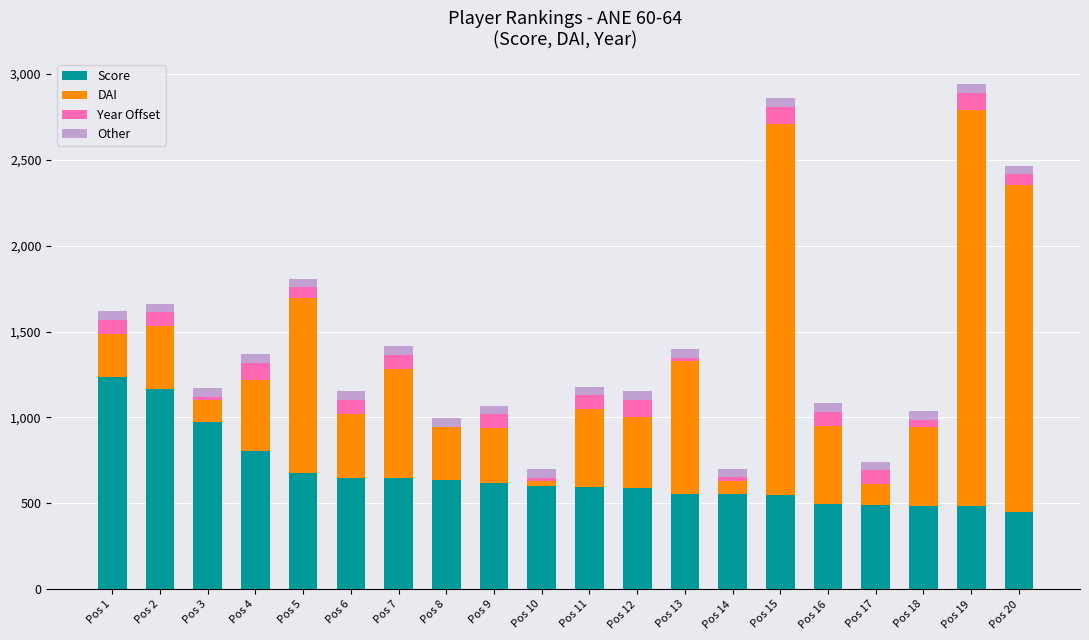

What is the sum of all Score values?

13252.1